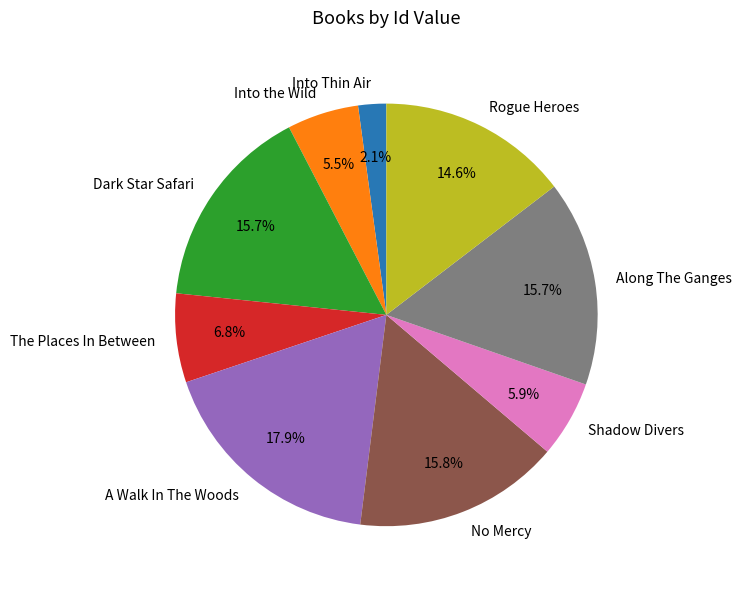

How much of the chart is everything except Dark Star Safari?

84.3%